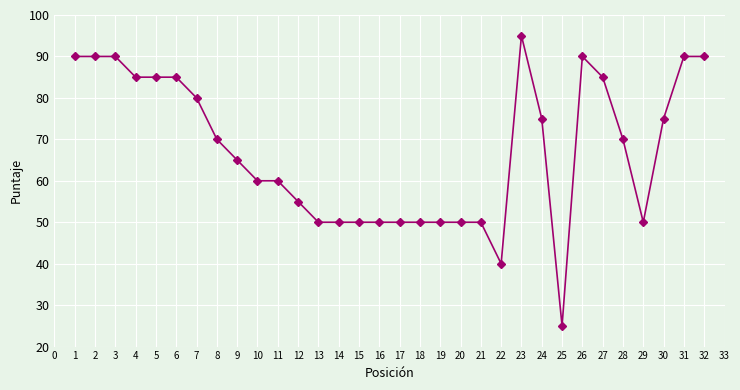

What is the difference between the maximum and minimum values?

70